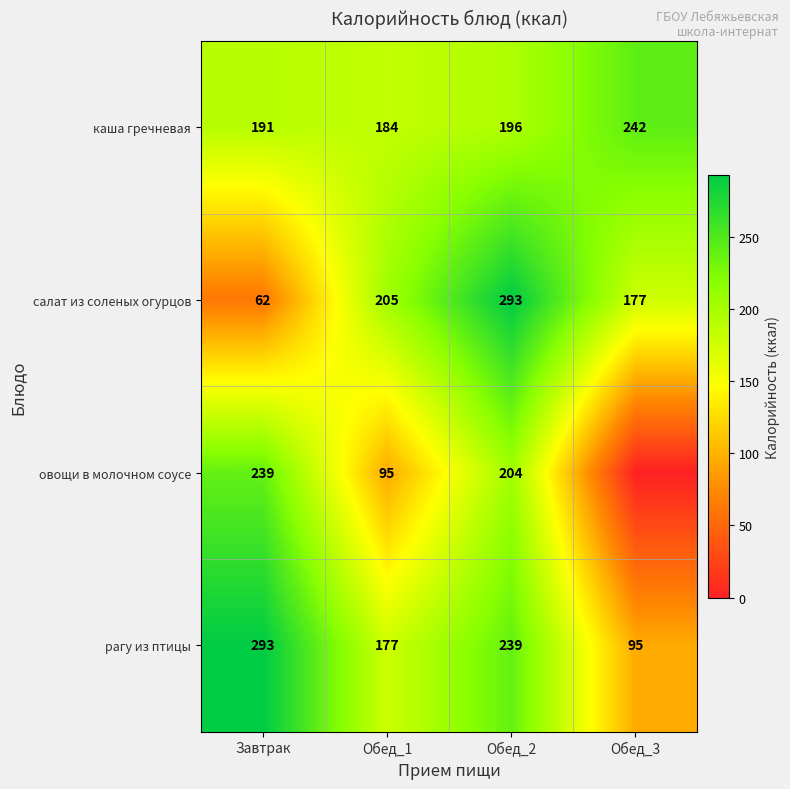

Between Обед_2 and Завтрак, which is larger?

Обед_2